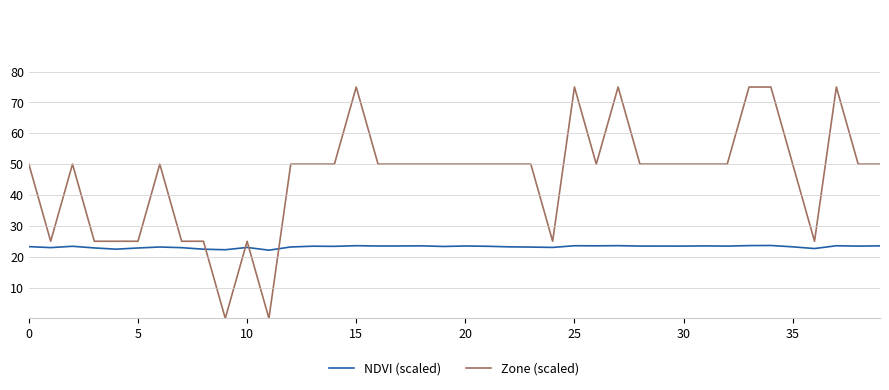

Does the chart have visible grid lines?

No